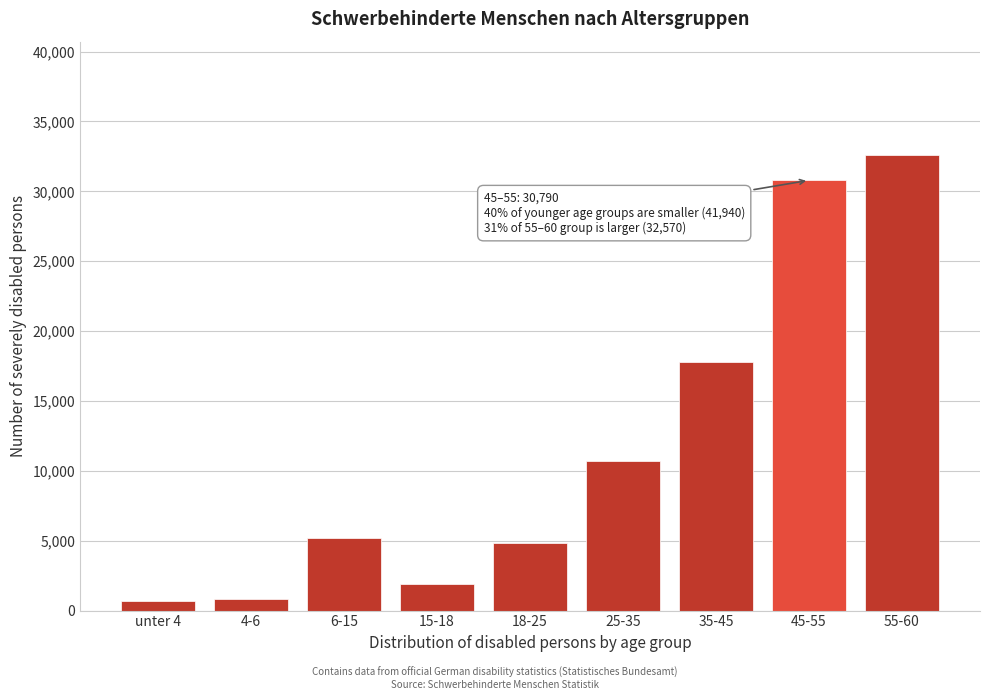

What is the value of the 9th bar from the left?

32570